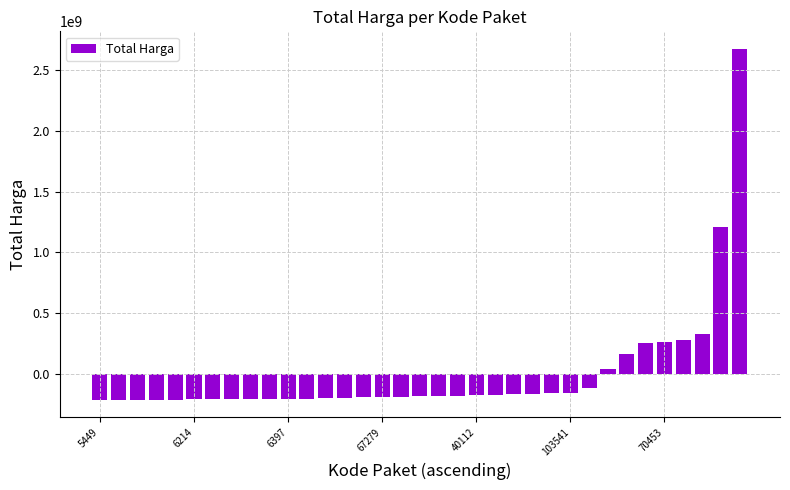

What is the value of the 21st bar from the left?

-180522202.4